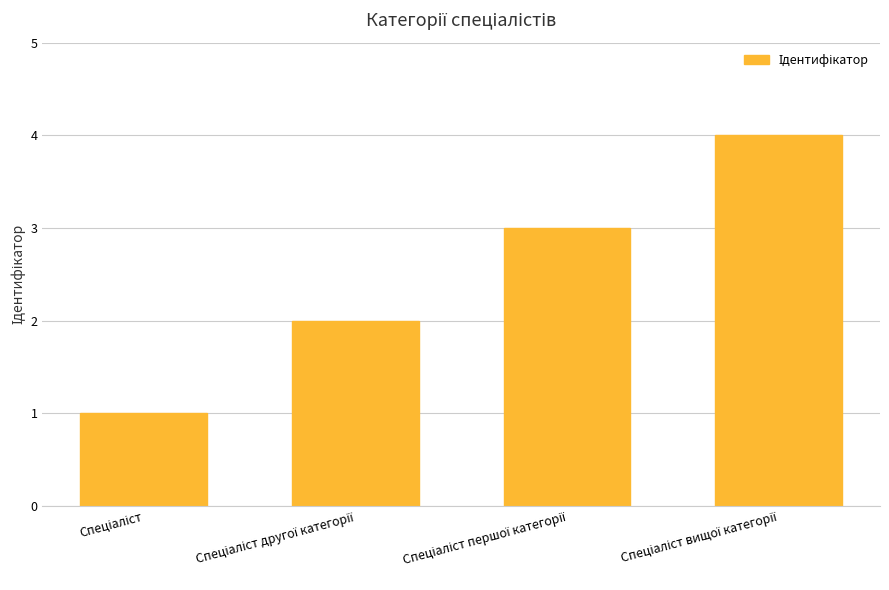

What is the maximum value shown in the chart?

4